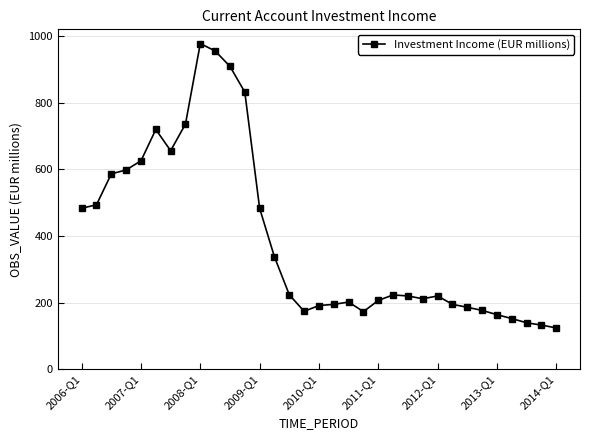

What is the average value?

391.2